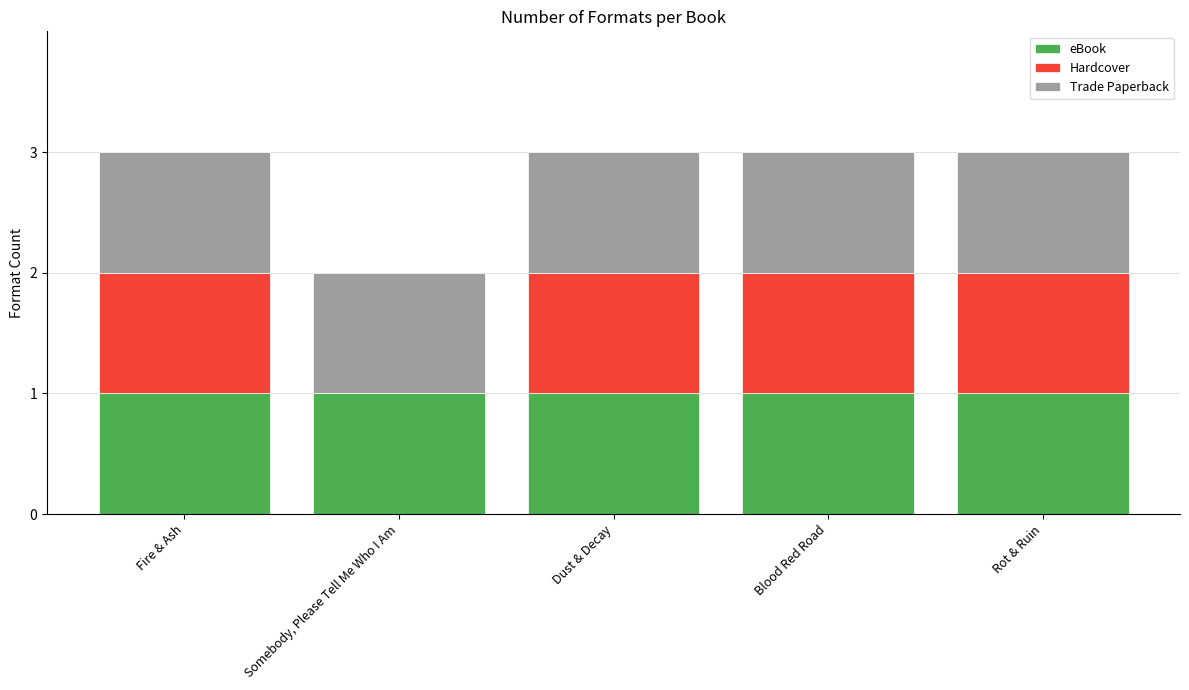

What is the average value of the eBook series?

1